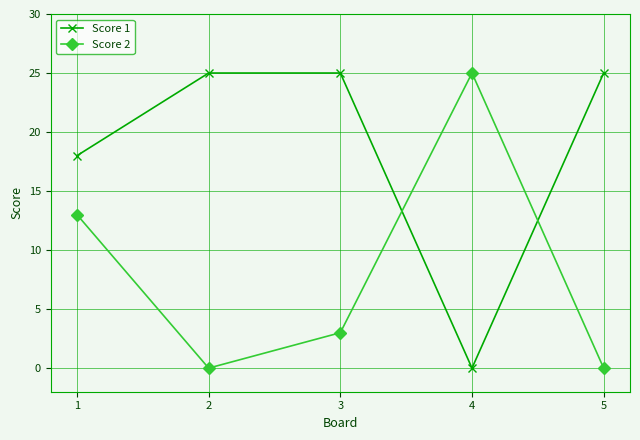

How many categories are shown in the chart?

5